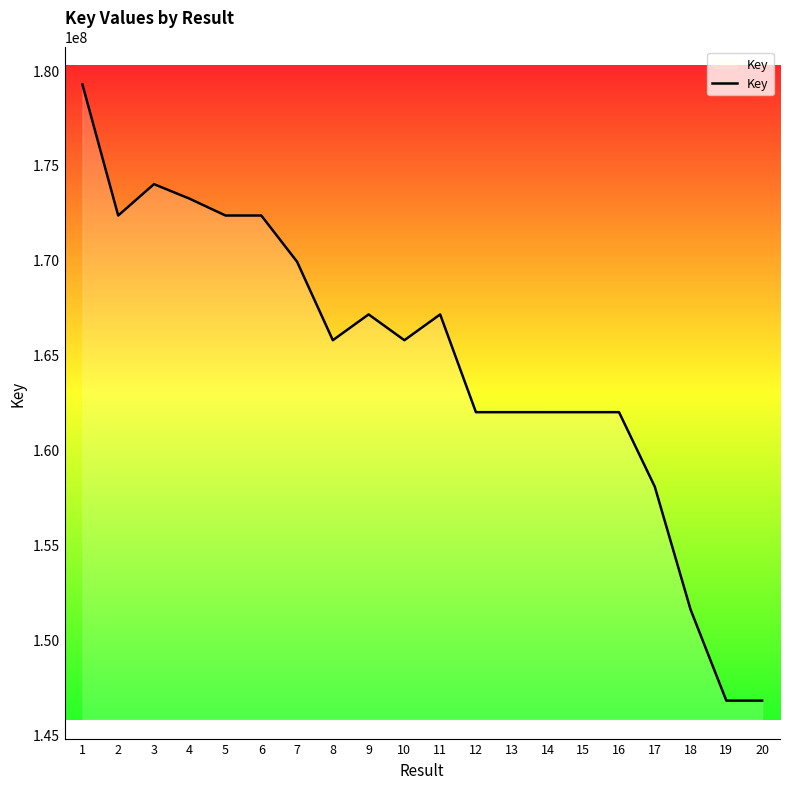

What is the difference between the values at 20 and 16?

15195575